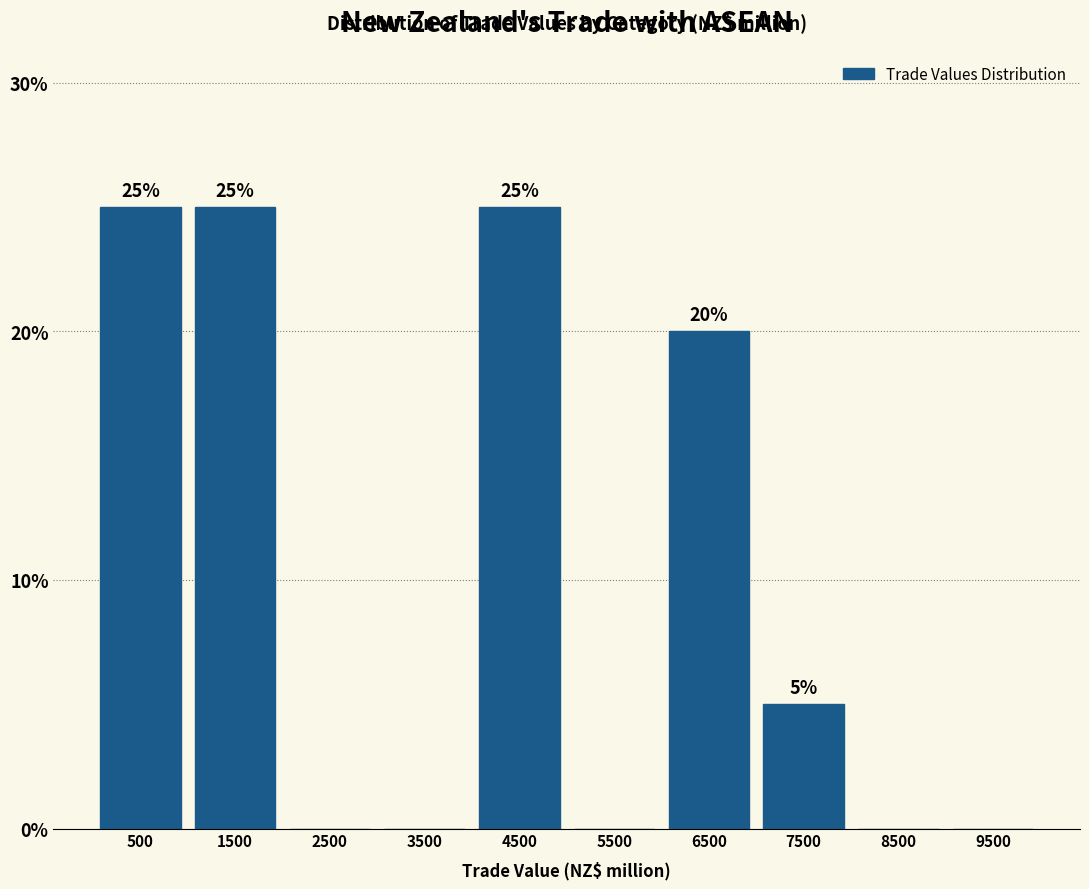

Reading left to right, transcribe all the data shown in this chart.

500=25	1500=25	2500=0	3500=0	4500=25	5500=0	6500=20	7500=5	8500=0	9500=0